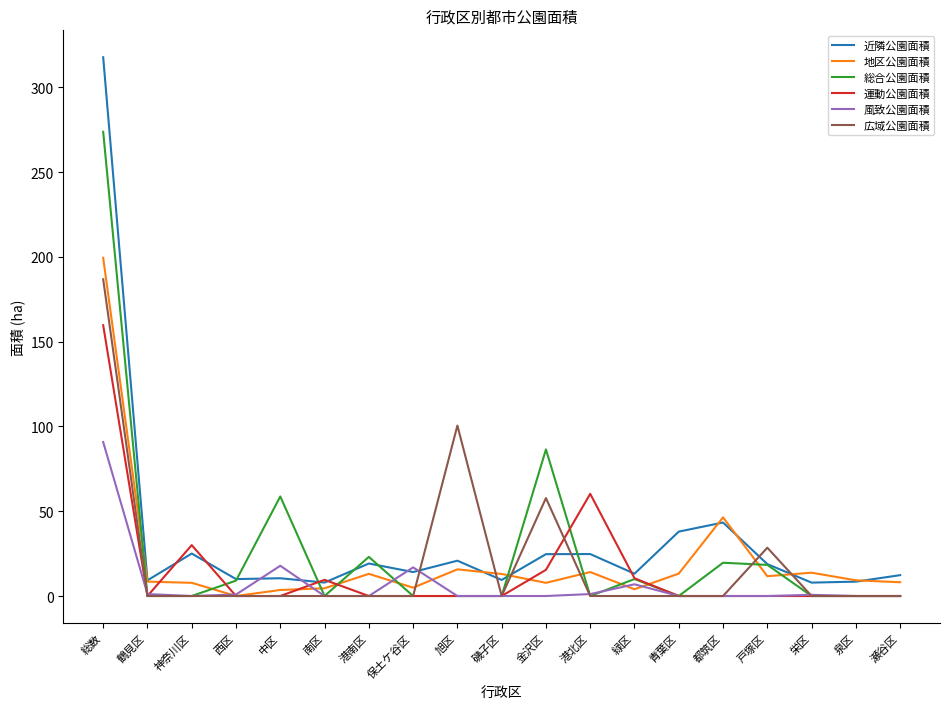

The 広域公園面積 series shows 0.0 at 港南区. True or false?

True